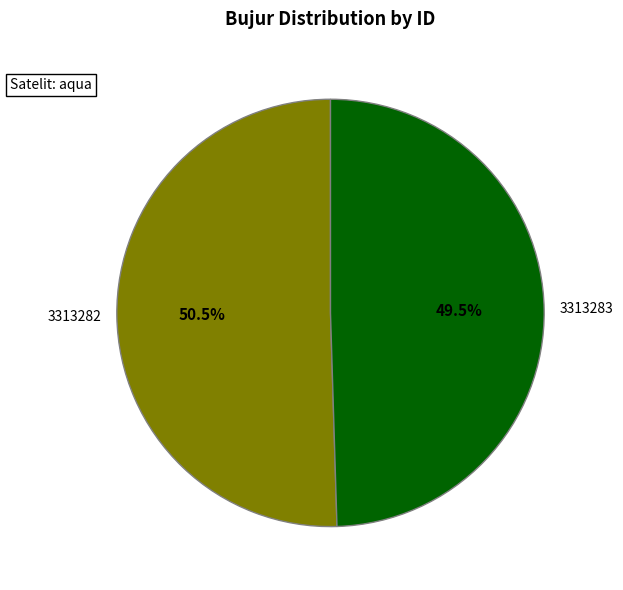

How much of the chart is everything except 3313283?

50.5%